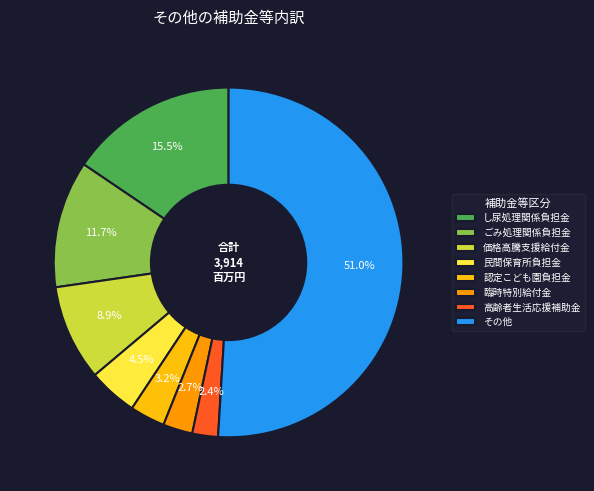

Does any single category account for the majority?

Yes